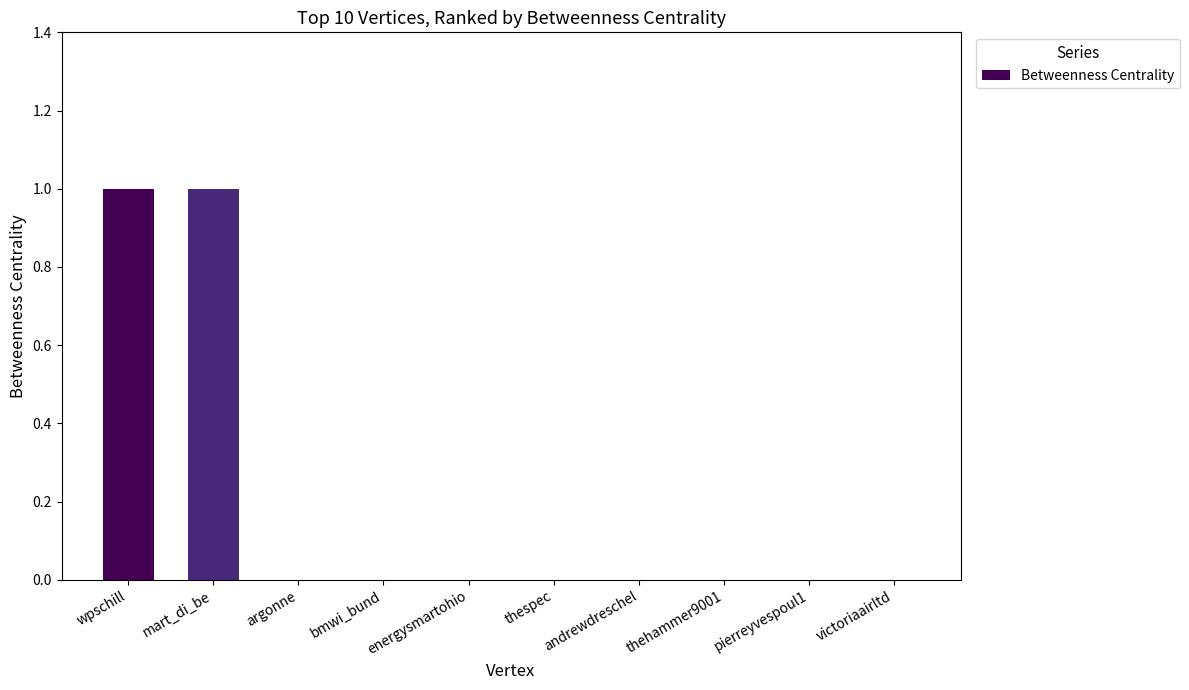

True or false: the data shows 0 at bmwi_bund.

True